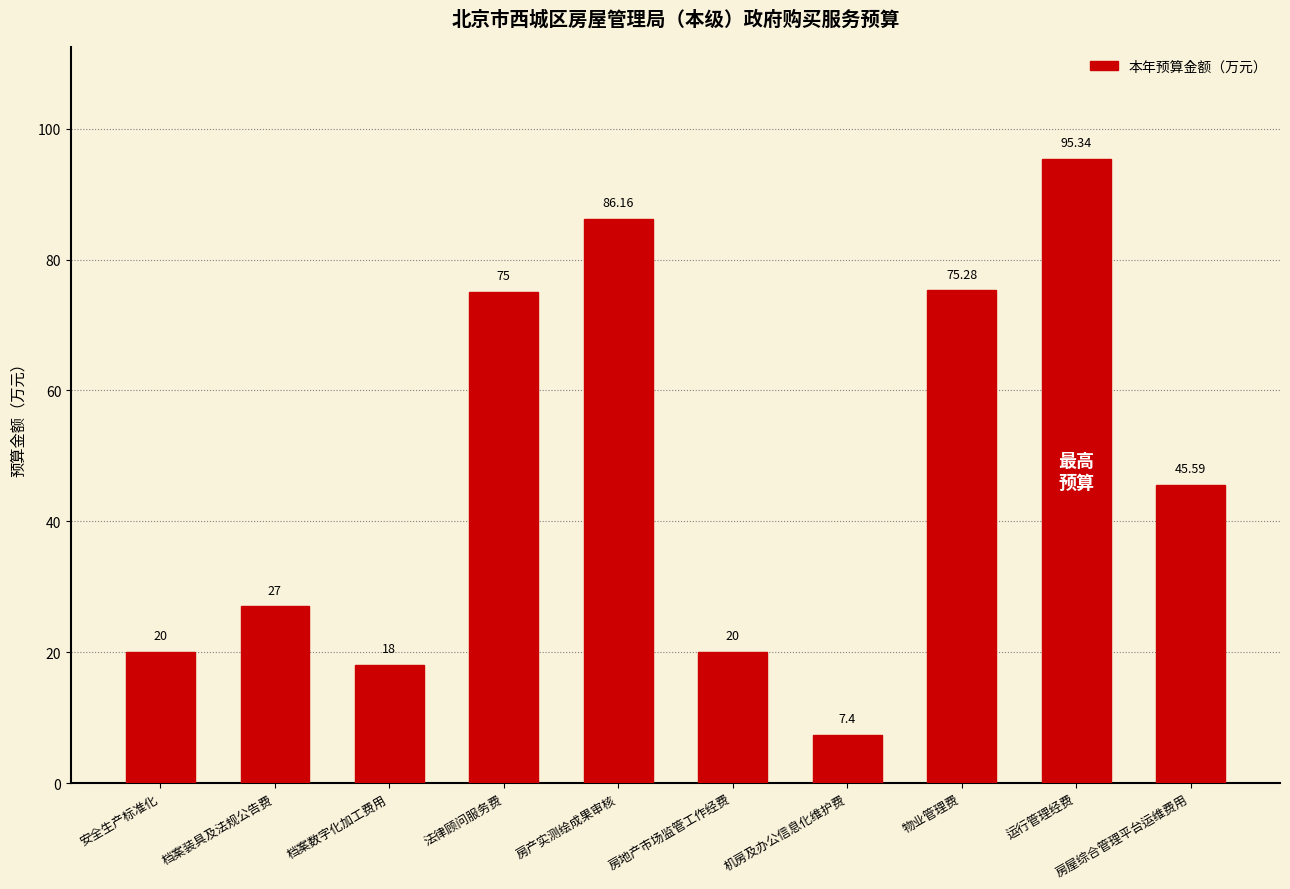

How many values are below 45?

5